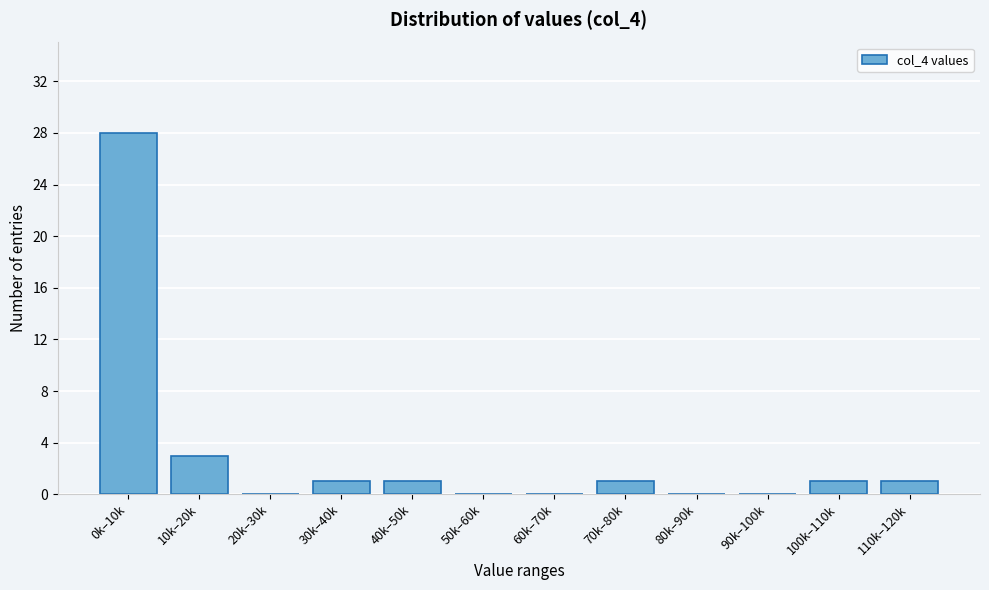

Reading left to right, list all the values displayed in this chart.

0k–10k=28	10k–20k=3	20k–30k=0	30k–40k=1	40k–50k=1	50k–60k=0	60k–70k=0	70k–80k=1	80k–90k=0	90k–100k=0	100k–110k=1	110k–120k=1